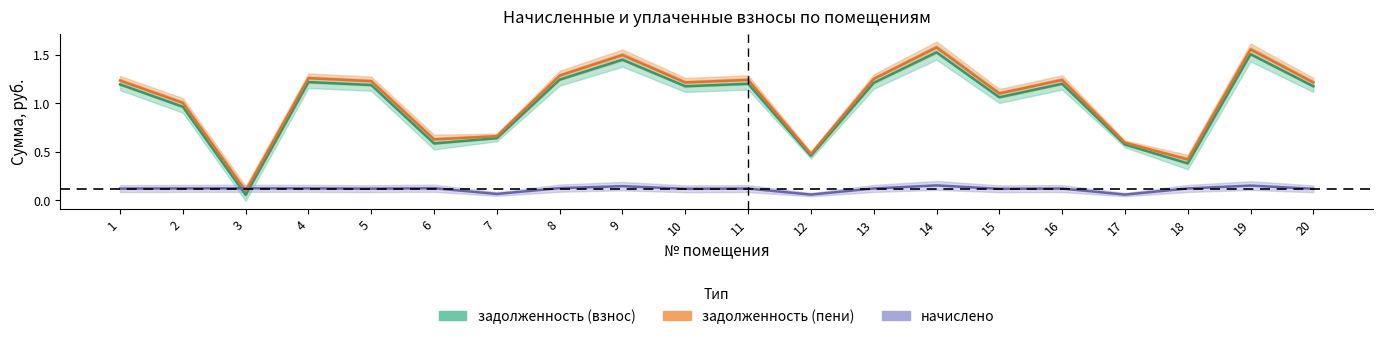

How many distinct data groups are displayed?

3